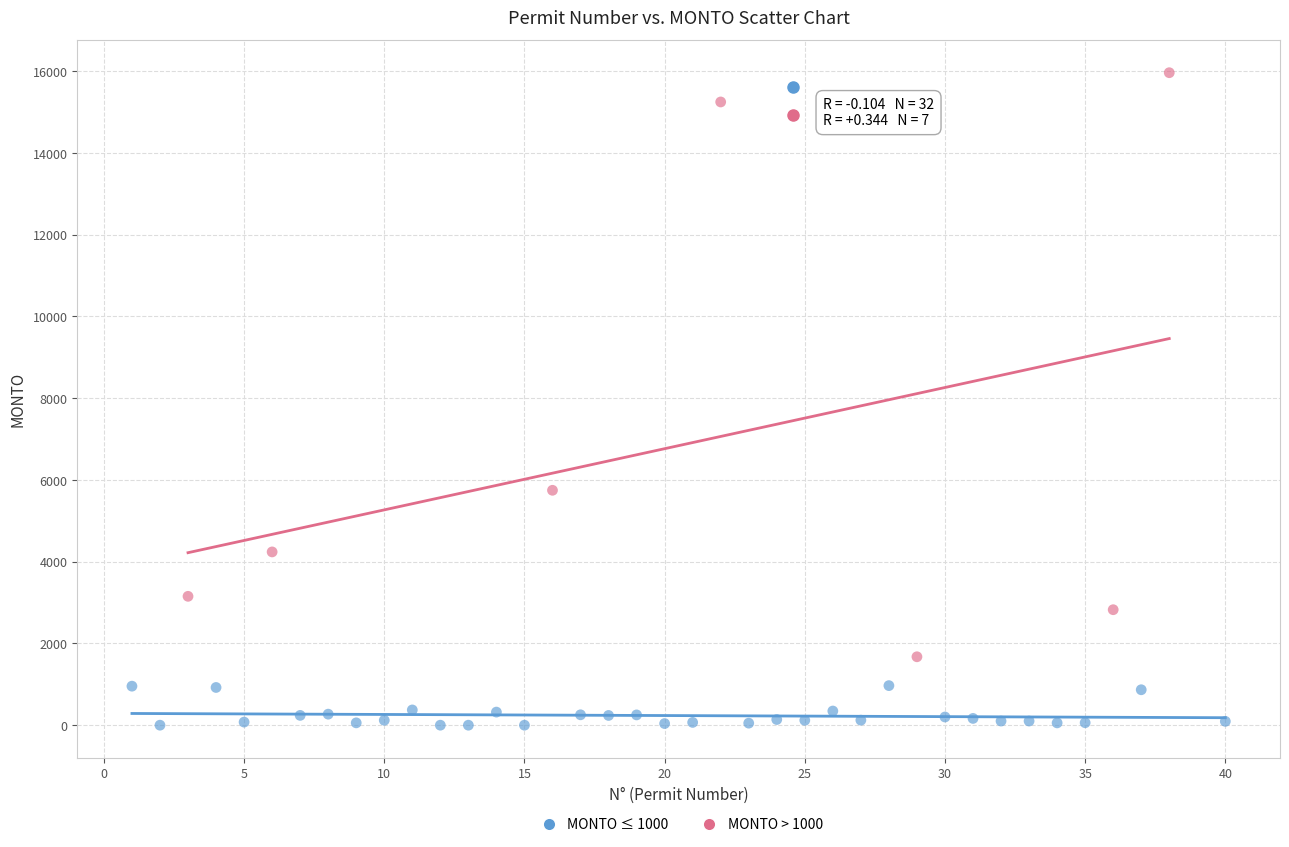

Which series contains the lowest Y value?

MONTO ≤ 1000